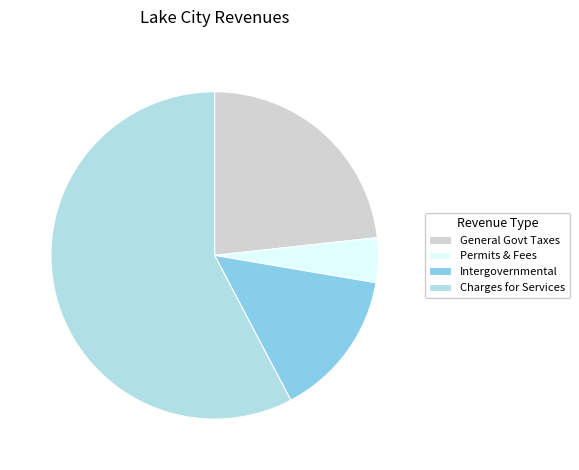

True or false: Intergovernmental accounts for 24% of the total.

False